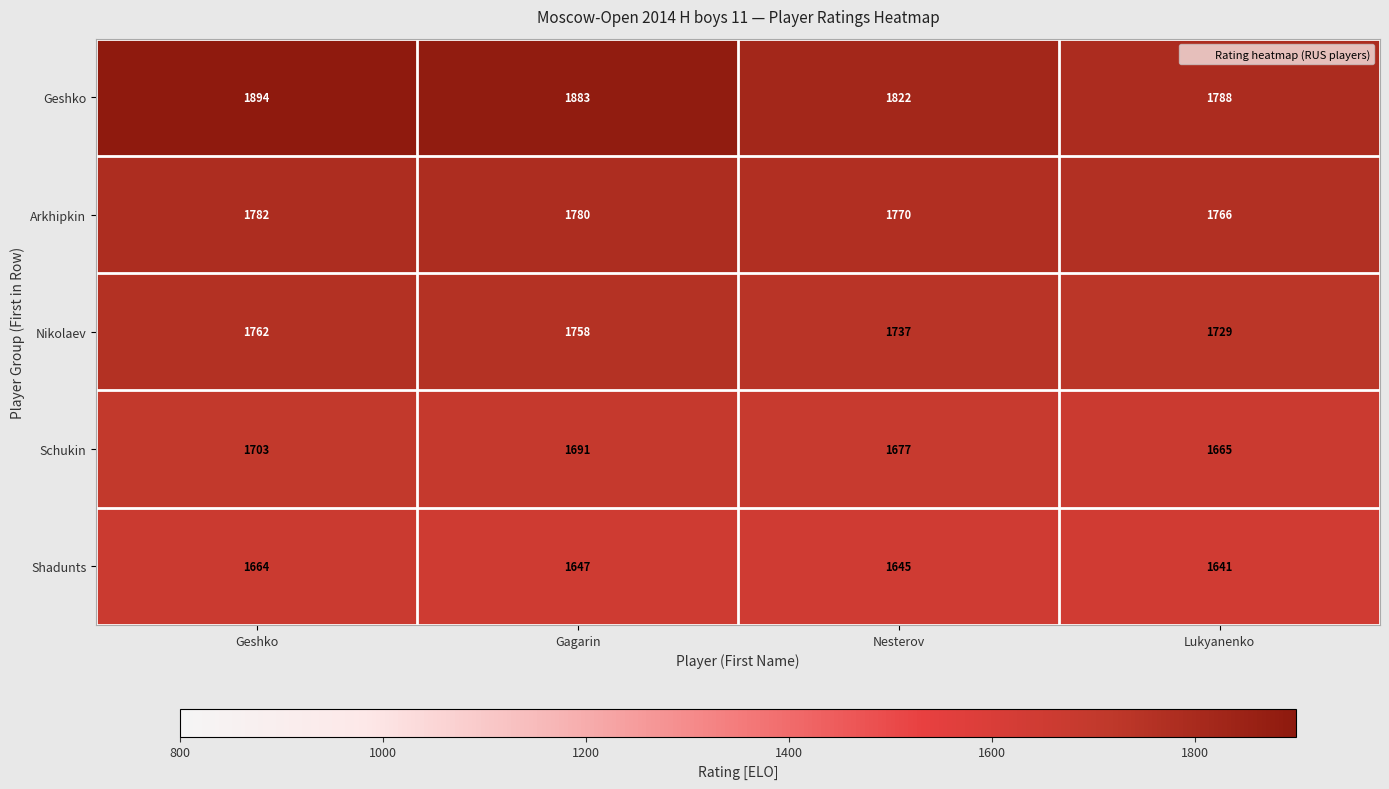

At which category does the chart reach its peak across all series?

Geshko